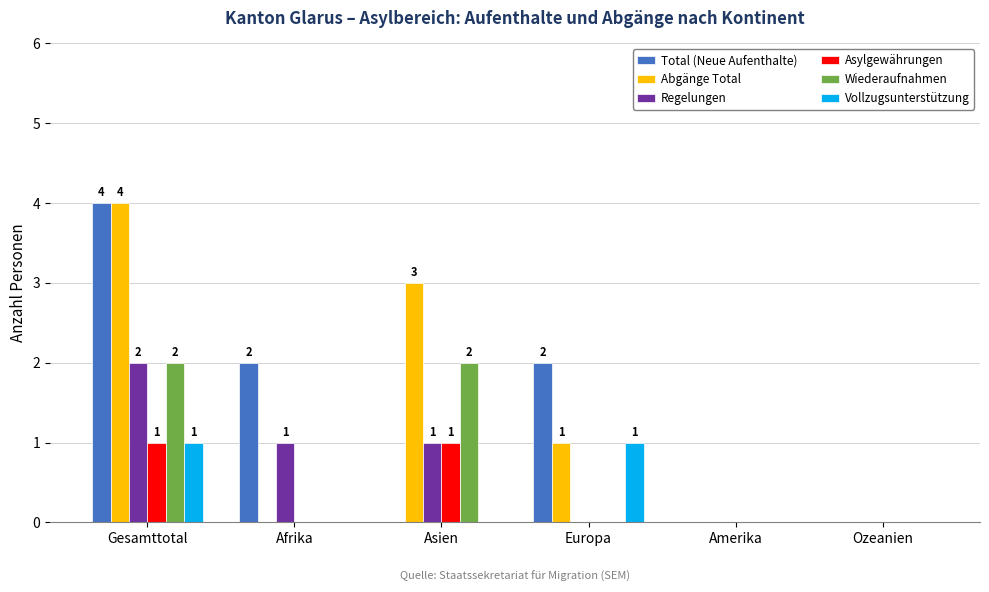

What is the greatest value displayed?

4